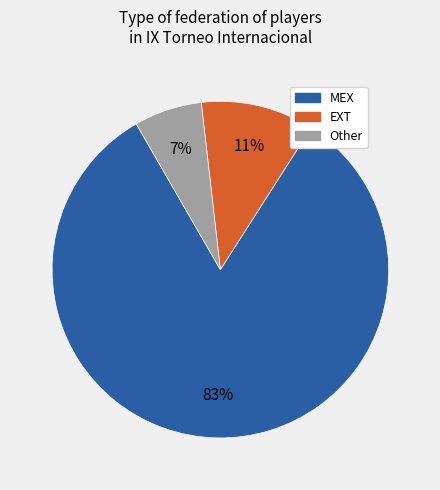

To the nearest percent, what portion does Other represent?

7%